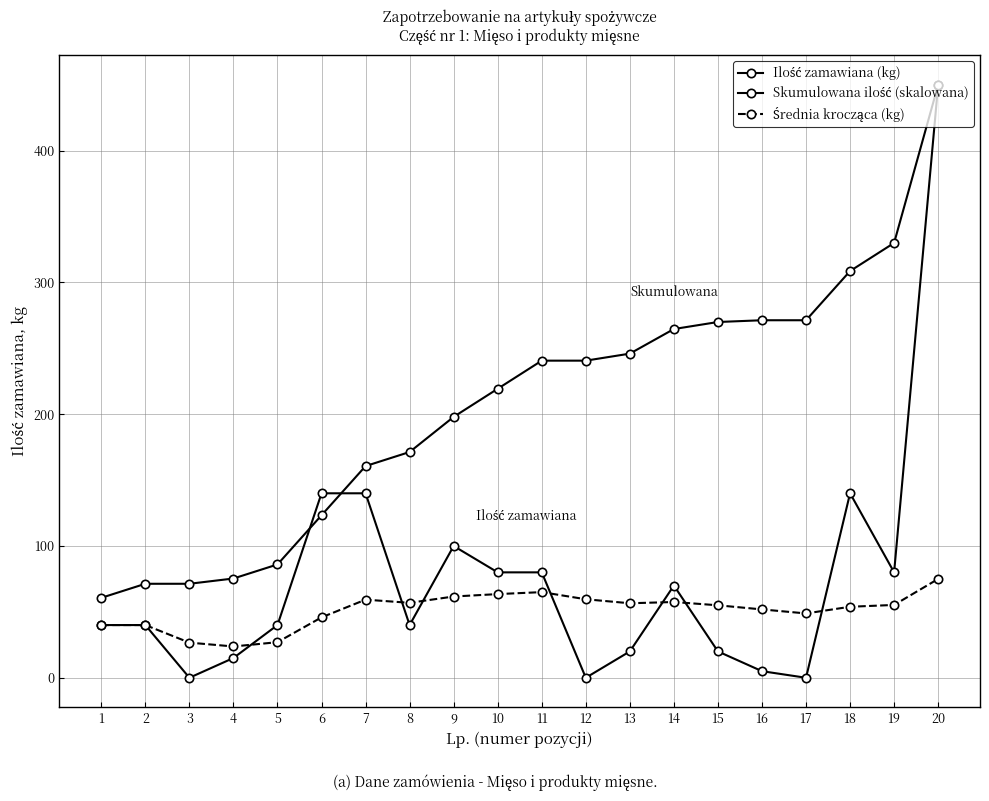

How many lines are shown in the chart?

3